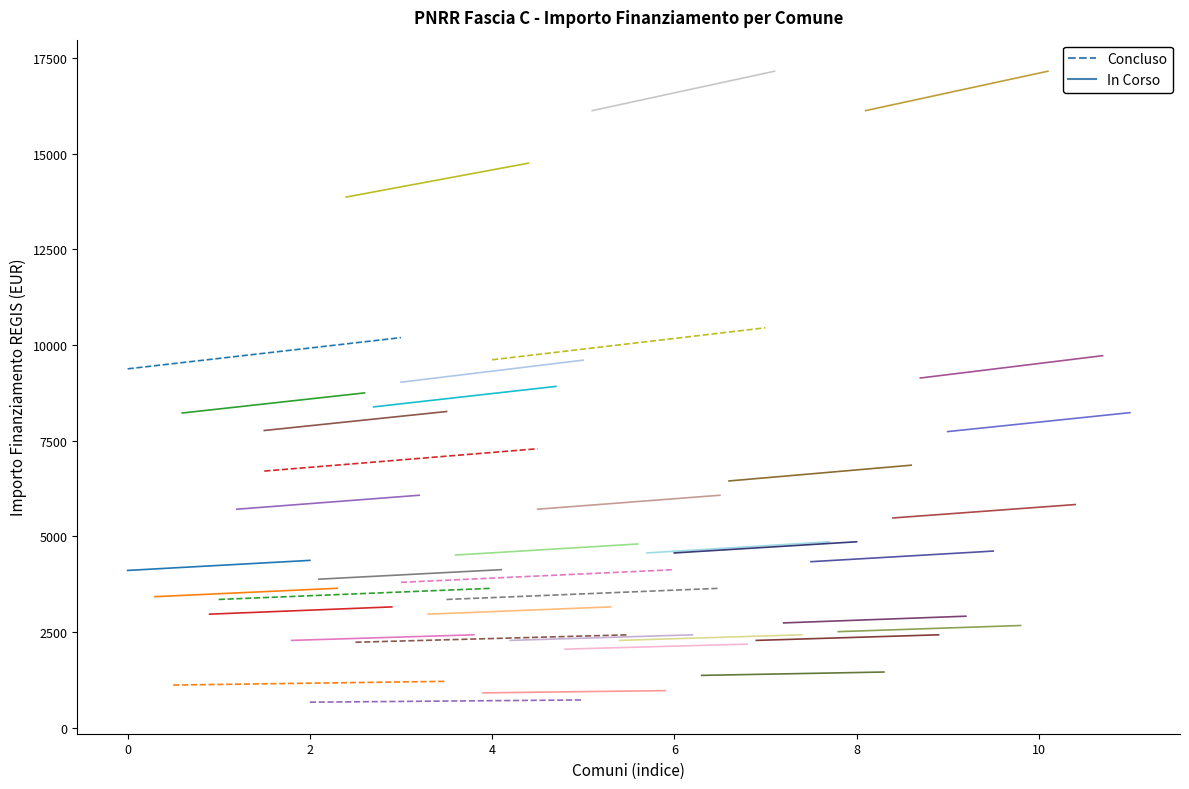

True or false: In Corso has a value of 7112.1 at 0.

False